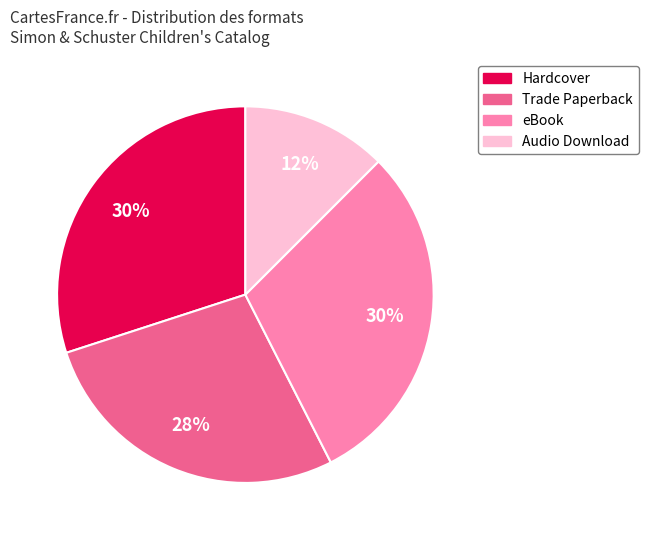

Which has a higher value, Audio Download or Trade Paperback?

Trade Paperback